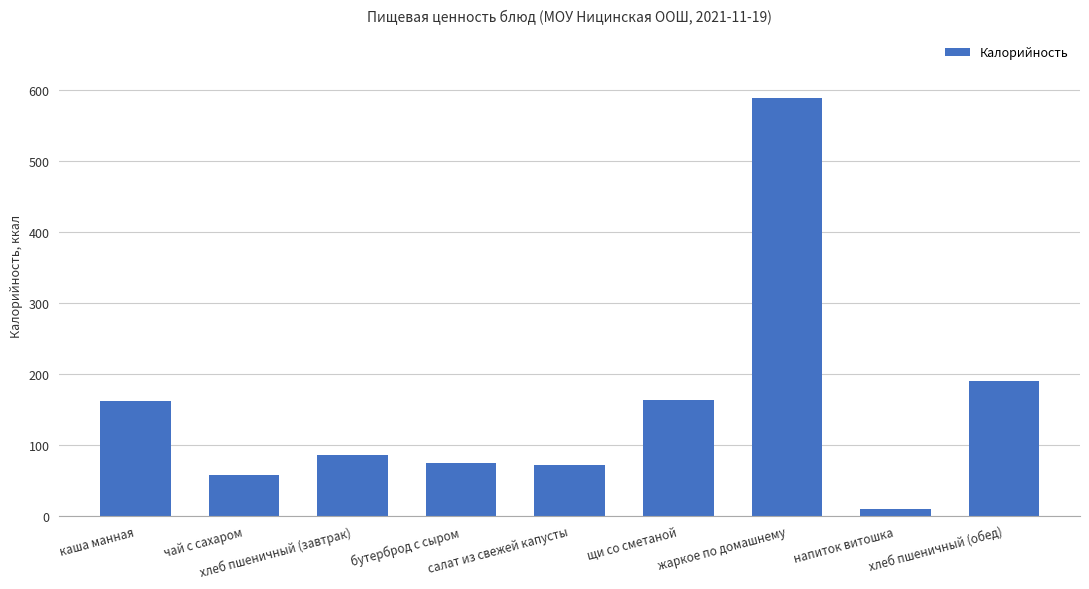

Does the chart contain any negative values?

No